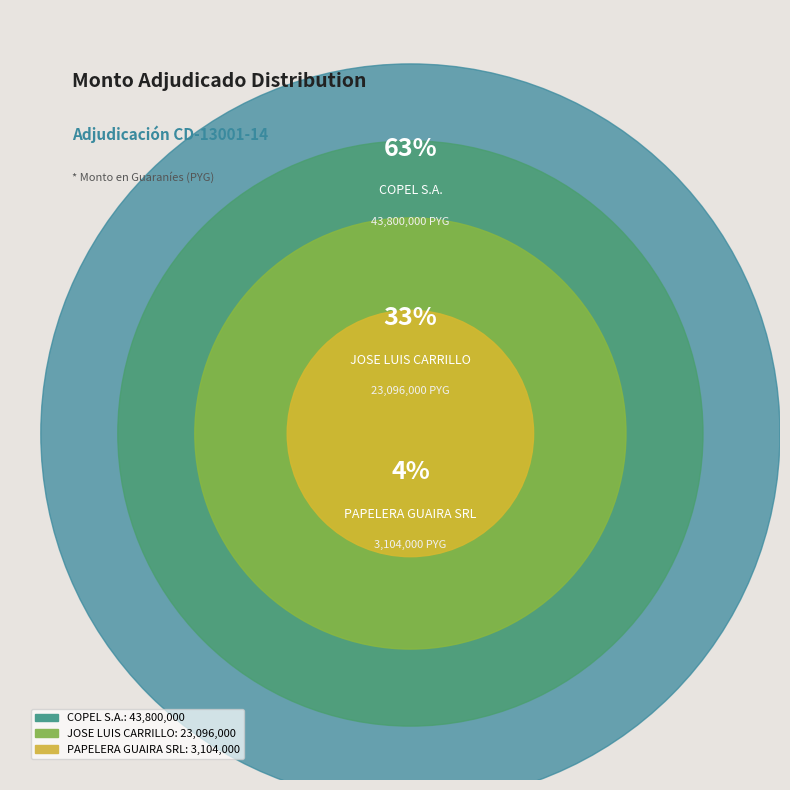

The COPEL S.A. slice represents 63% of the pie. True or false?

True